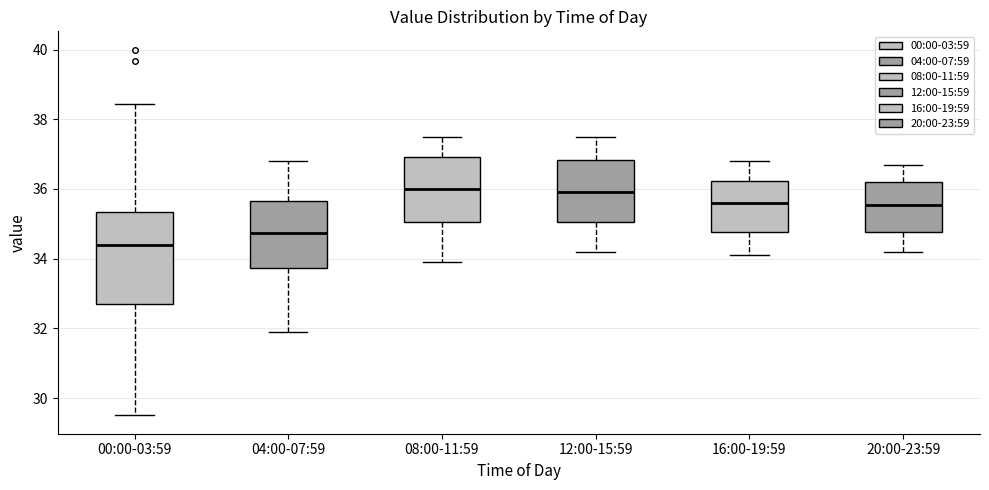

Reading left to right, transcribe this box plot: for each box, give where its median line is, the range the box spans, and where its two whiskers end, as read against the y-axis. The values are not printed on the chart, so give them approximately, as read against the axis.

00:00-03:59: median 34.4, box 32.6 to 35.4, whiskers 29.6 to 38.4
04:00-07:59: median 34.8, box 33.8 to 35.6, whiskers 32.0 to 36.8
08:00-11:59: median 36.0, box 35.0 to 37.0, whiskers 34.0 to 37.6
12:00-15:59: median 36.0, box 35.0 to 36.8, whiskers 34.2 to 37.6
16:00-19:59: median 35.6, box 34.8 to 36.2, whiskers 34.2 to 36.8
20:00-23:59: median 35.6, box 34.8 to 36.2, whiskers 34.2 to 36.8